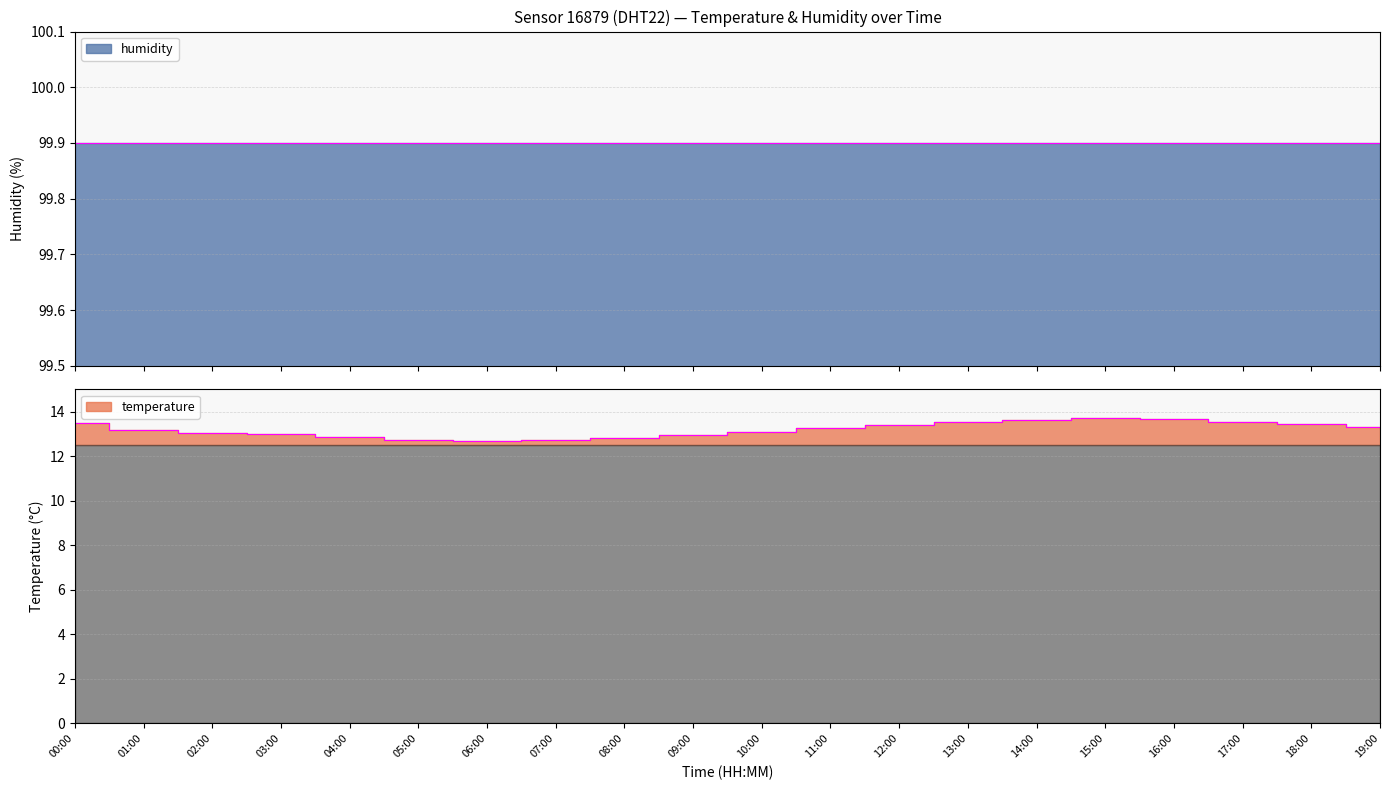

What is the change in value from 08:00 to 18:00?

+0.6